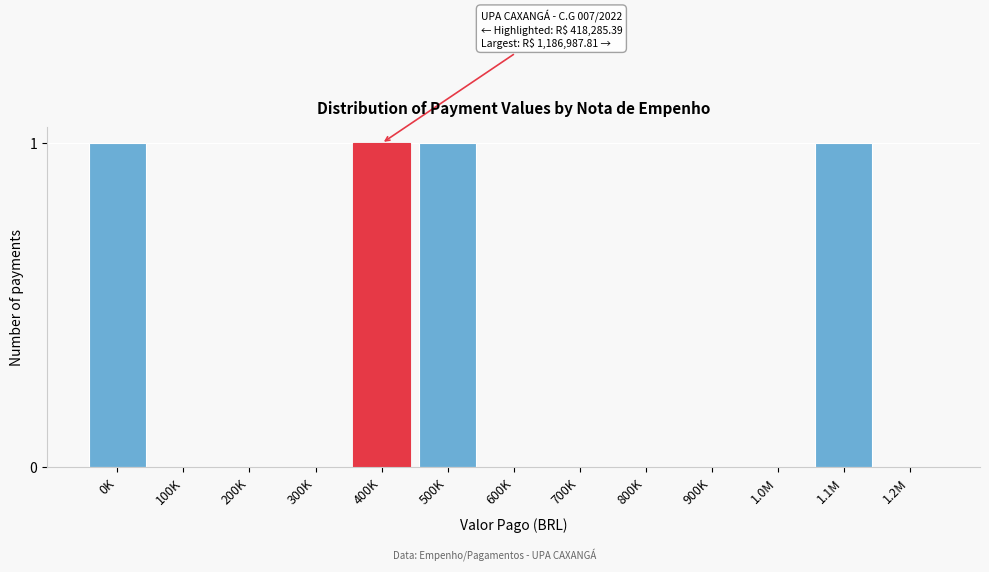

Reading left to right, list all the values displayed in this chart.

0K=1	100K=0	200K=0	300K=0	400K=1	500K=1	600K=0	700K=0	800K=0	900K=0	1.0M=0	1.1M=1	1.2M=0